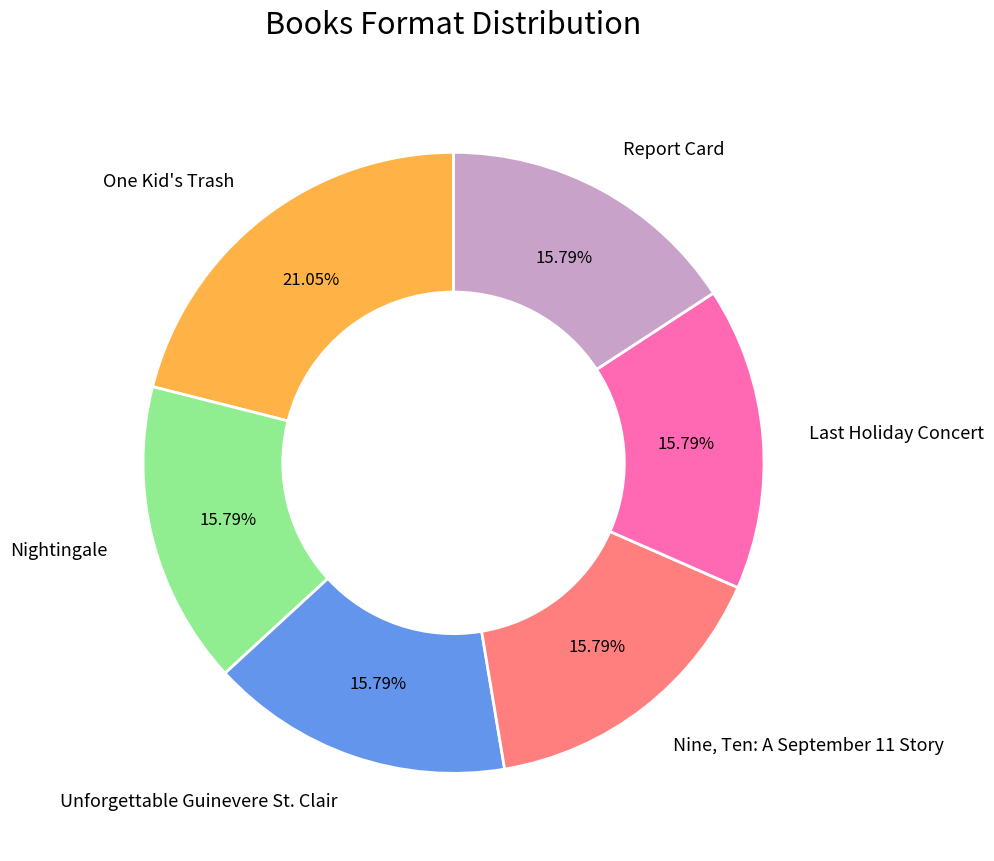

To the nearest percent, what is the difference between the Nightingale and Unforgettable Guinevere St. Clair slice percentages?

0%